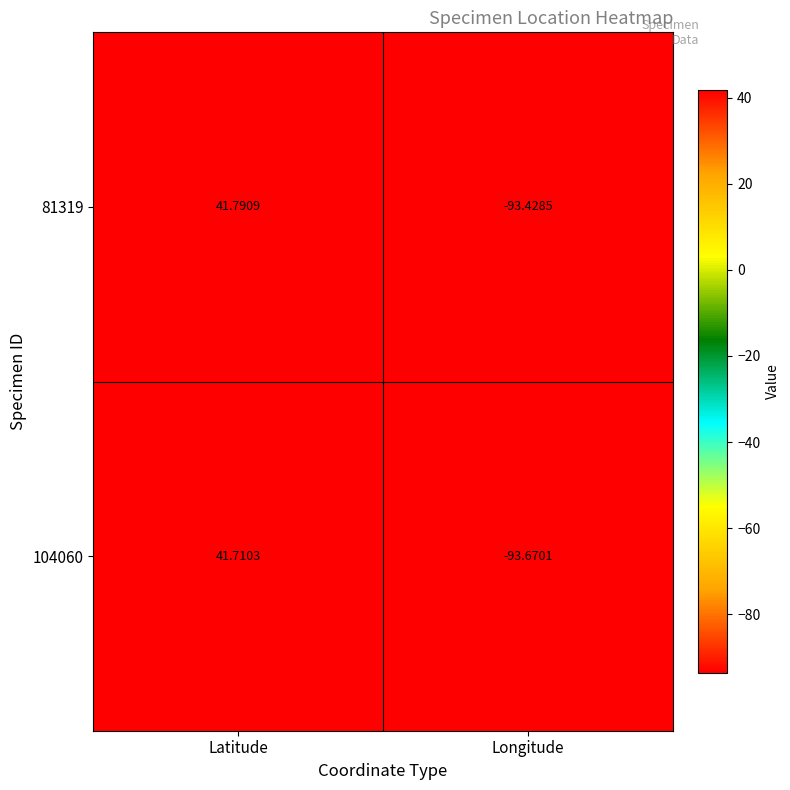

Rank the categories by 81319 value from highest to lowest.

Latitude, Longitude